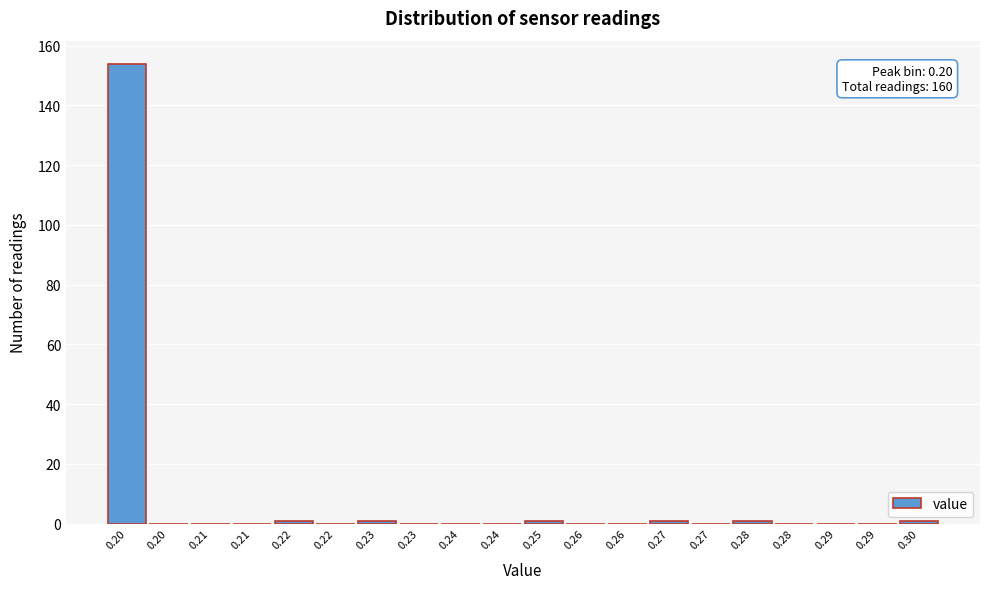

Count the number of data series in this chart.

1